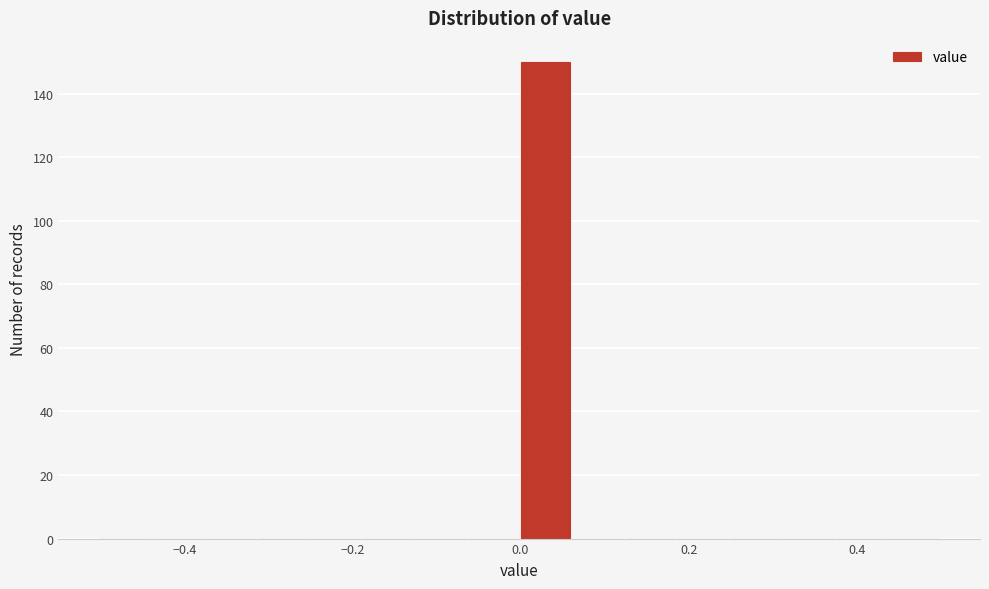

Read against the x-axis, roughly where is the centre of the tallest bar?

0.02